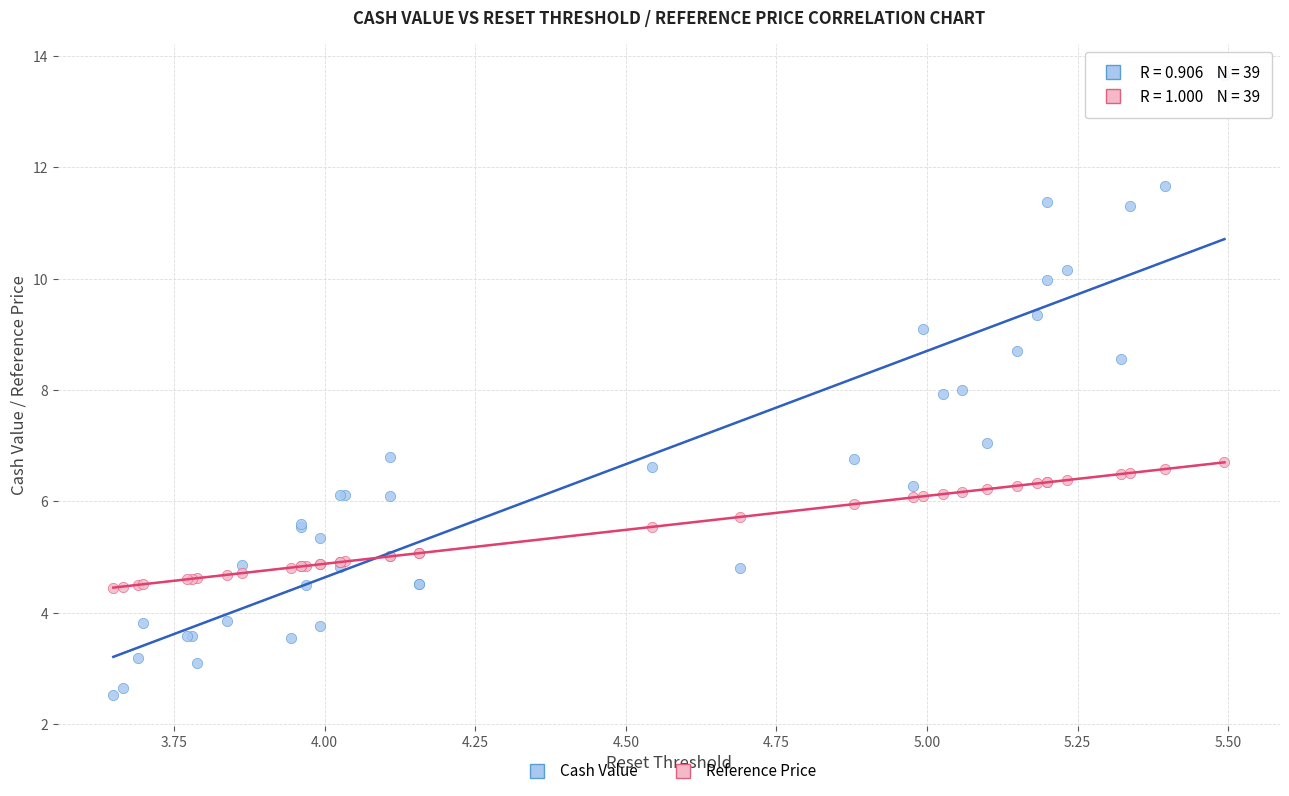

What are all the series names shown in the legend?

Cash Value, Reference Price